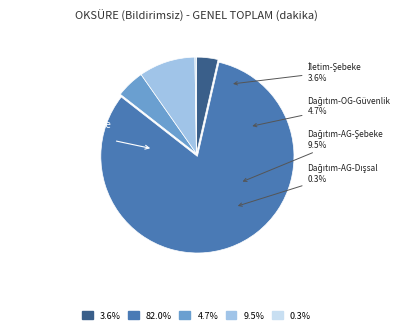

What percentage is the Dağıtım-OG-Şebeke işletmecisi slice, to the nearest percent?

82%